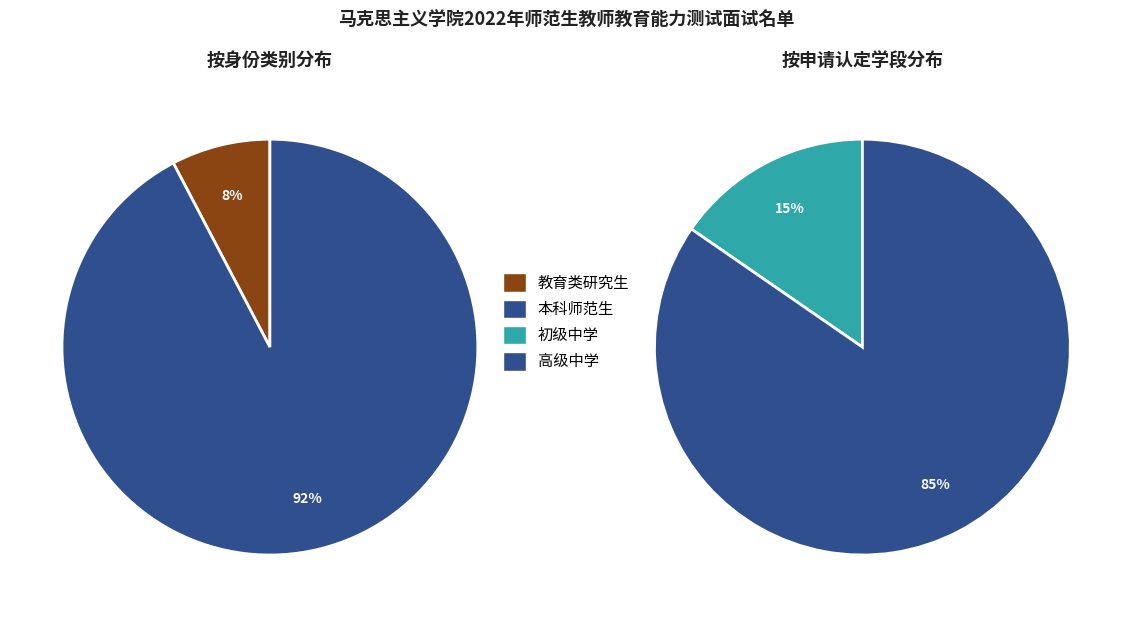

To the nearest percent, what is the average slice percentage?

50%